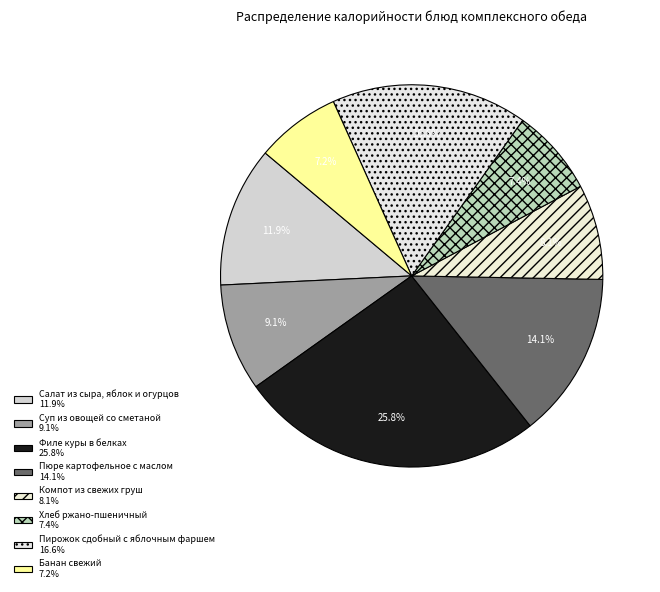

How many segments does this pie chart have?

8